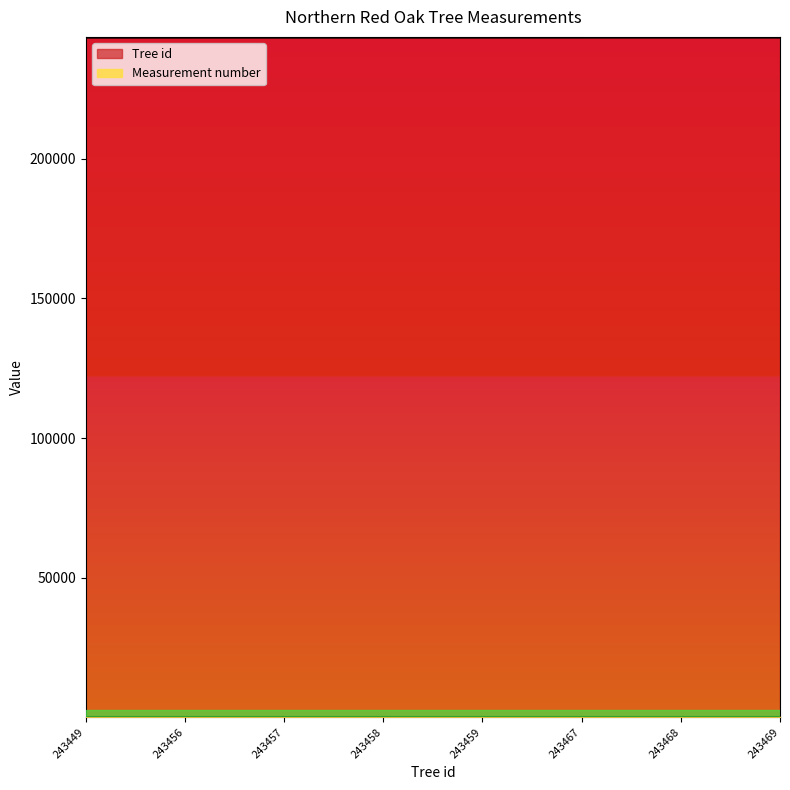

The value at 243468 is 340080. True or false?

False